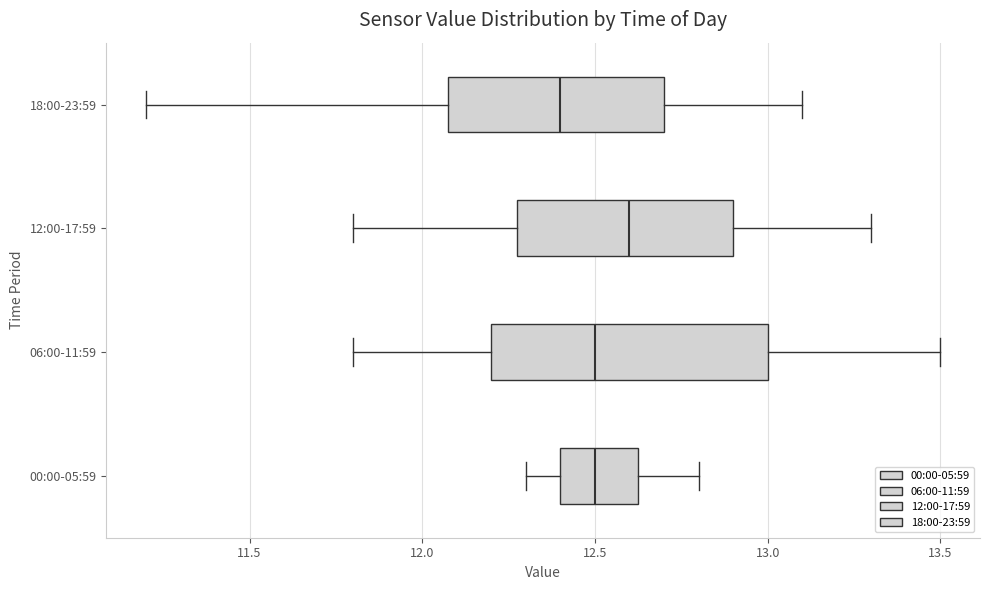

Comparing the boxes themselves (not the whiskers), which one is the widest?

06:00-11:59